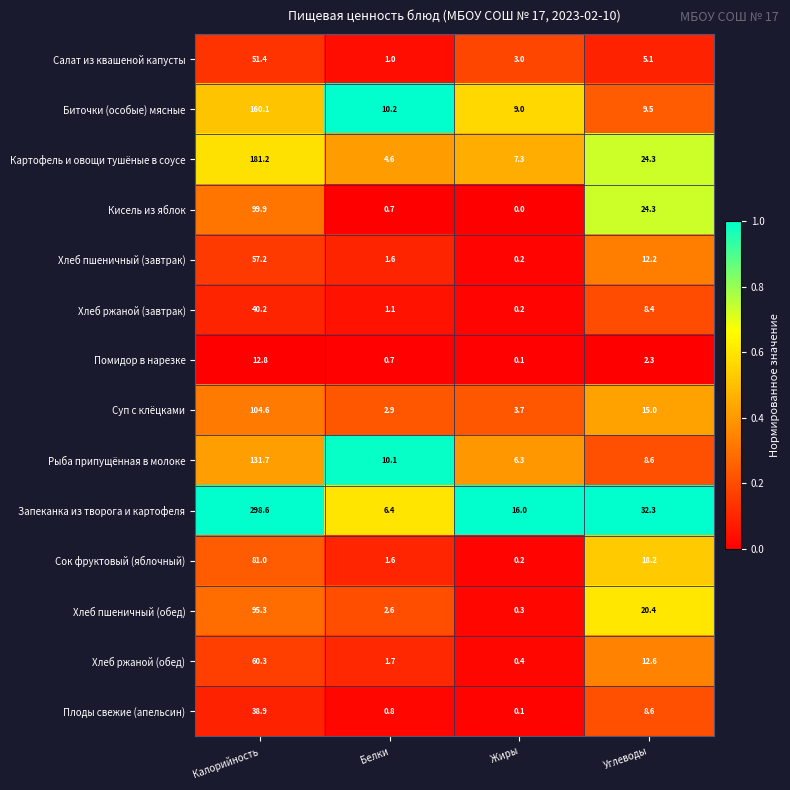

At which label does Салат из квашеной капусты reach its minimum?

Белки